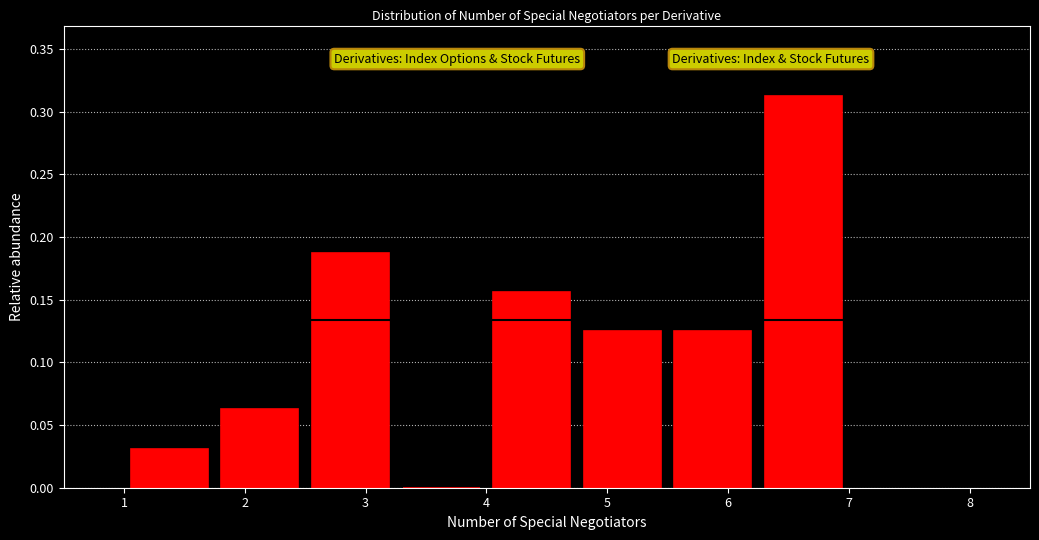

Reading left to right, transcribe this chart: for each bar, give the range it covers on the x-axis and its height. Neither the bar edges nor the heights are printed on the chart, so give them approximately, as read against the axes.

1.00 to 1.75: 0.030
1.75 to 2.50: 0.065
2.50 to 3.25: 0.190
3.25 to 4.00: 0
4.00 to 4.75: 0.155
4.75 to 5.50: 0.125
5.50 to 6.25: 0.125
6.25 to 7.00: 0.315